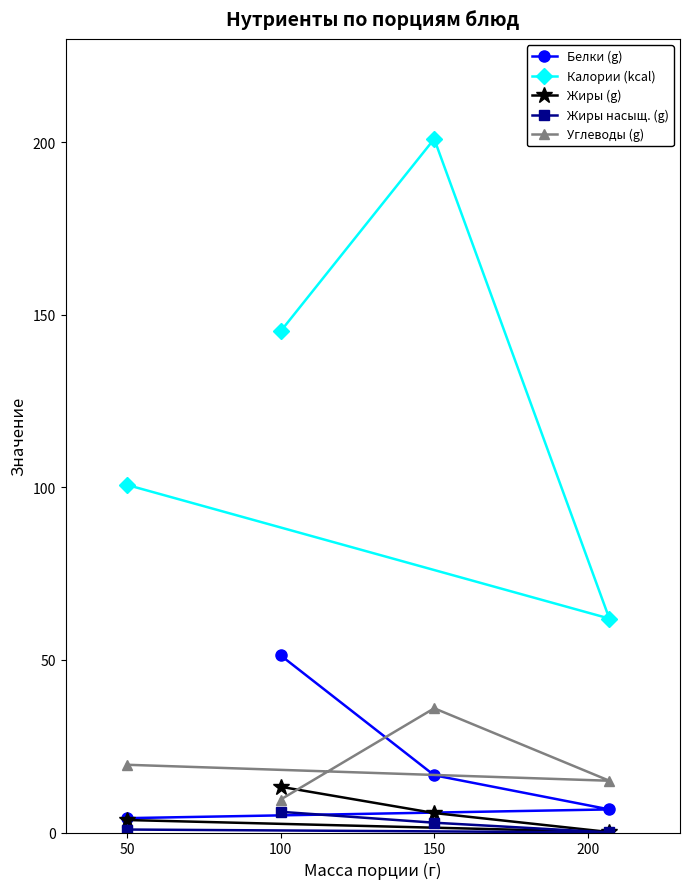

What is the greatest value displayed?

201.0